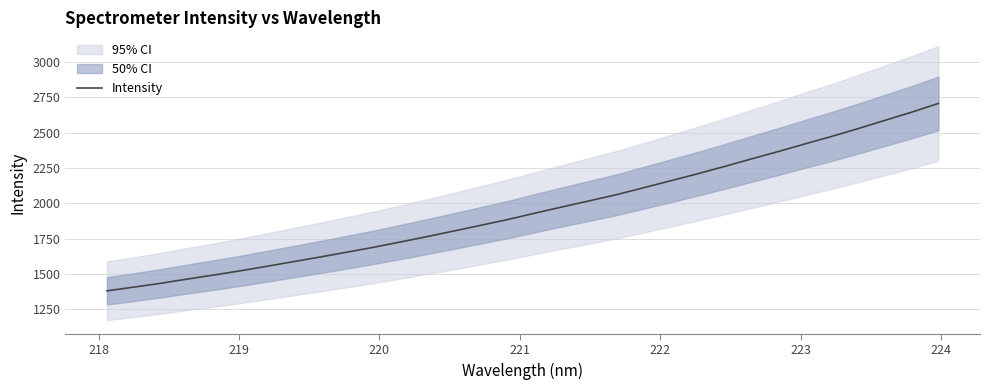

What is the minimum value for Intensity?

1381.6